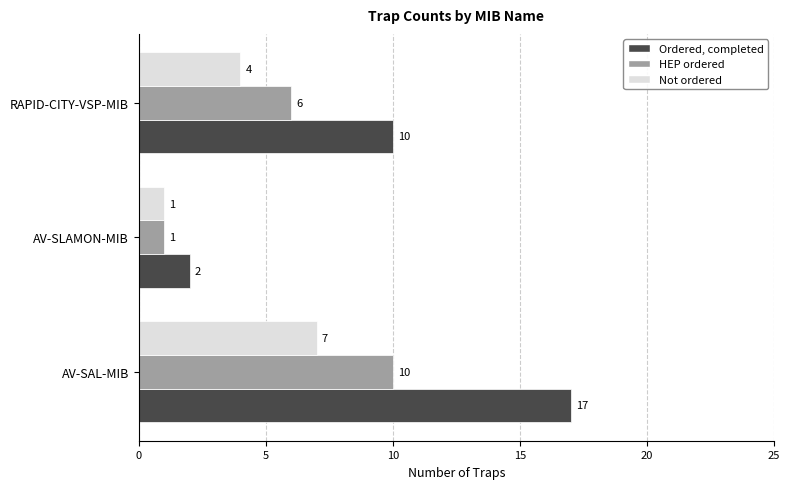

At which category is the sum across all series the highest?

AV-SAL-MIB